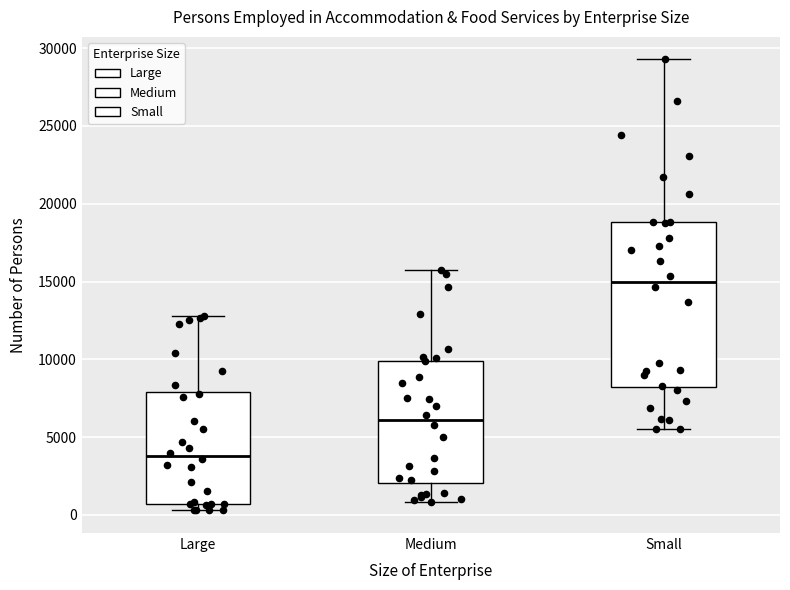

Reading left to right, transcribe this box plot: for each box, give where its median line is, the range the box spans, and where its two whiskers end, as read against the y-axis. The values are not printed on the chart, so give them approximately, as read against the axis.

Large: median 4000, box 500 to 8000, whiskers 500 (just below the box's lower edge) to 13000
Medium: median 6000, box 2000 to 10000, whiskers 1000 to 15500
Small: median 15000, box 8000 to 19000, whiskers 5500 to 29500